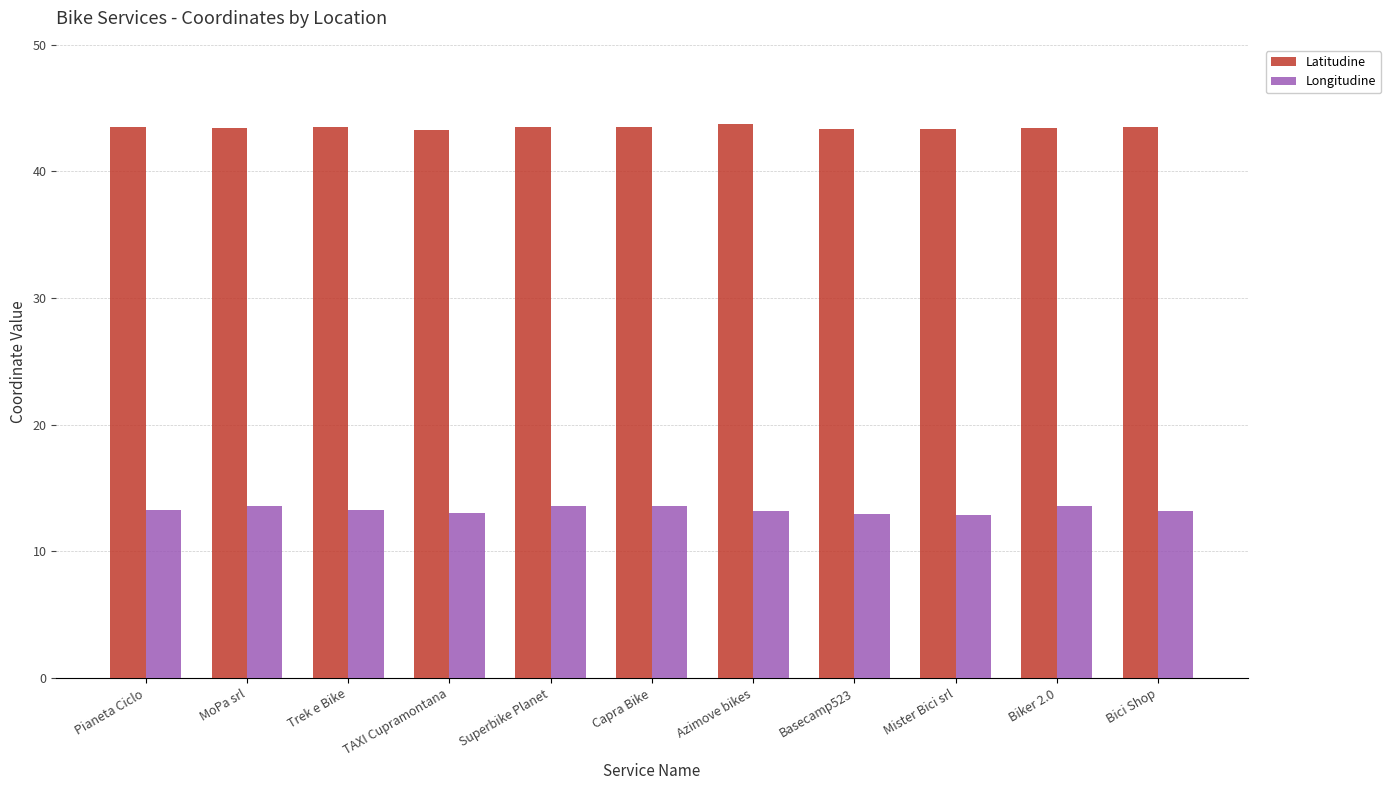

The Latitudine series shows 77.6 at Superbike Planet. True or false?

False